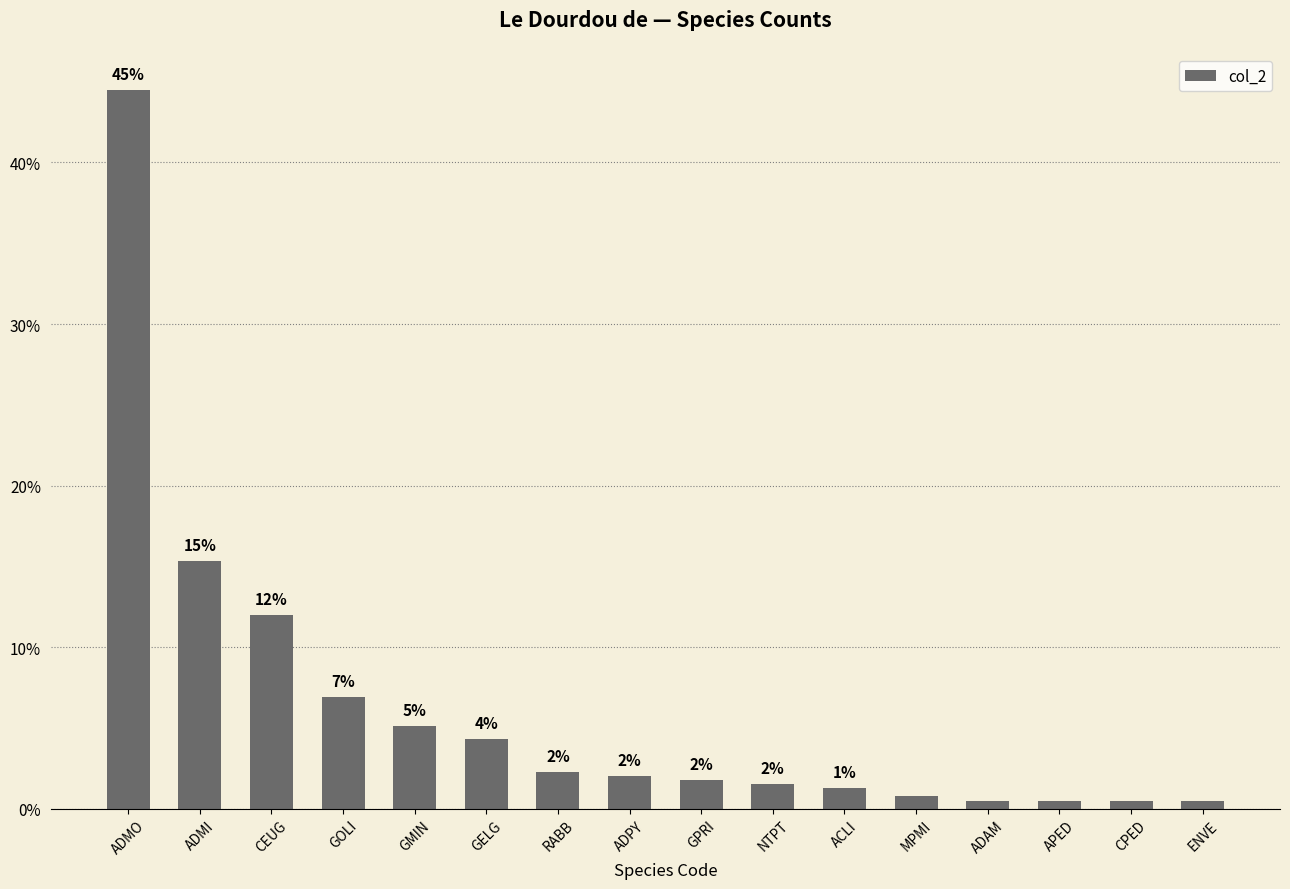

What is the change in value from ADMI to GELG?

-11.0